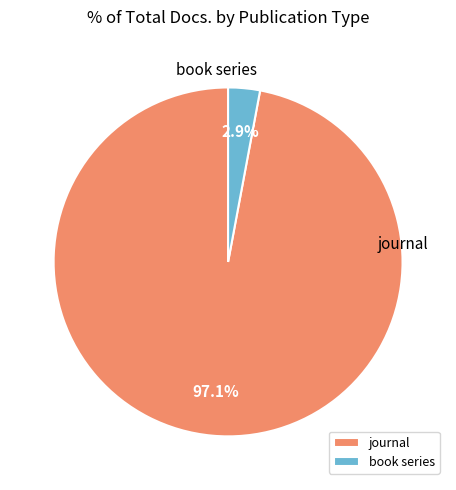

Does book series account for over 50% of the chart?

No